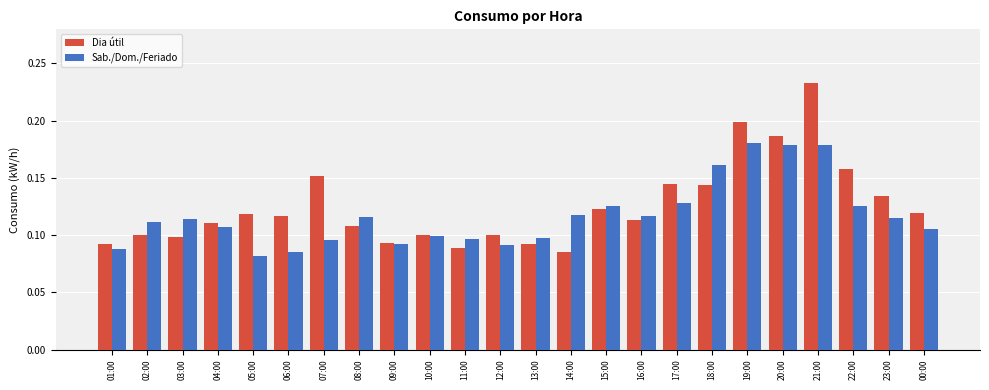

Which series has the widest spread of values?

Dia útil